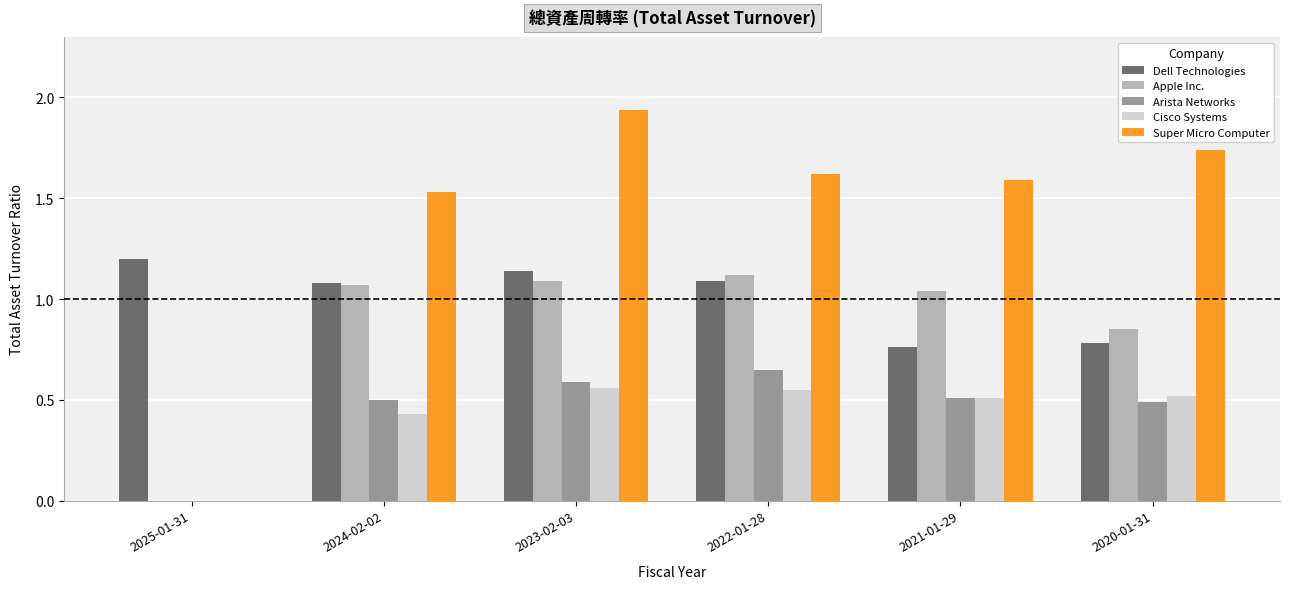

Between 2025-01-31 and 2024-02-02, which series saw the biggest shift?

Super Micro Computer